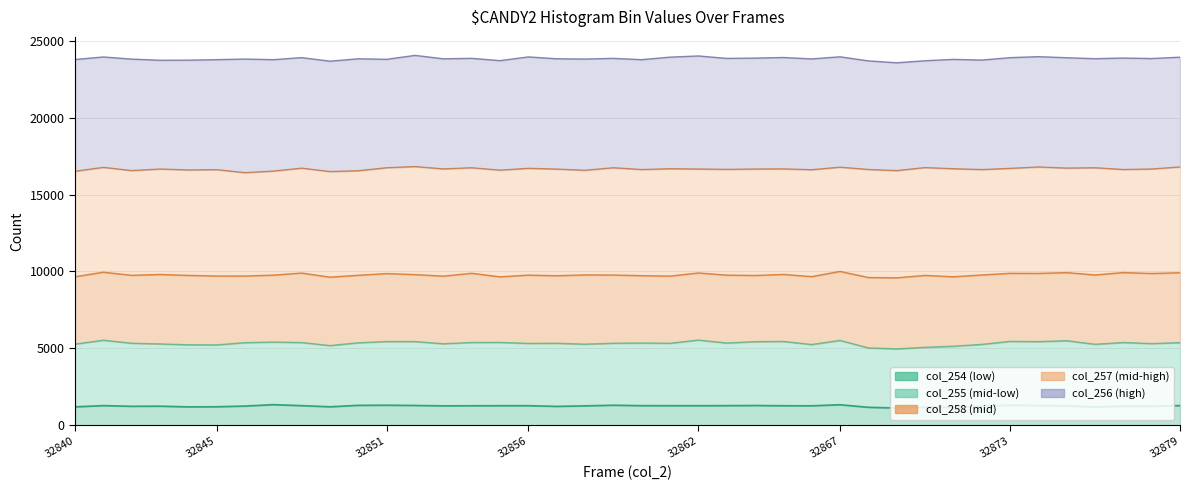

How many data points in col_2 are above 32860?

19